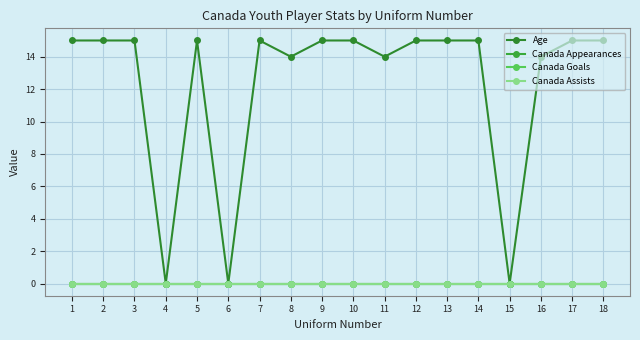

True or false: Canada Goals has more than 1 interior local peaks.

False